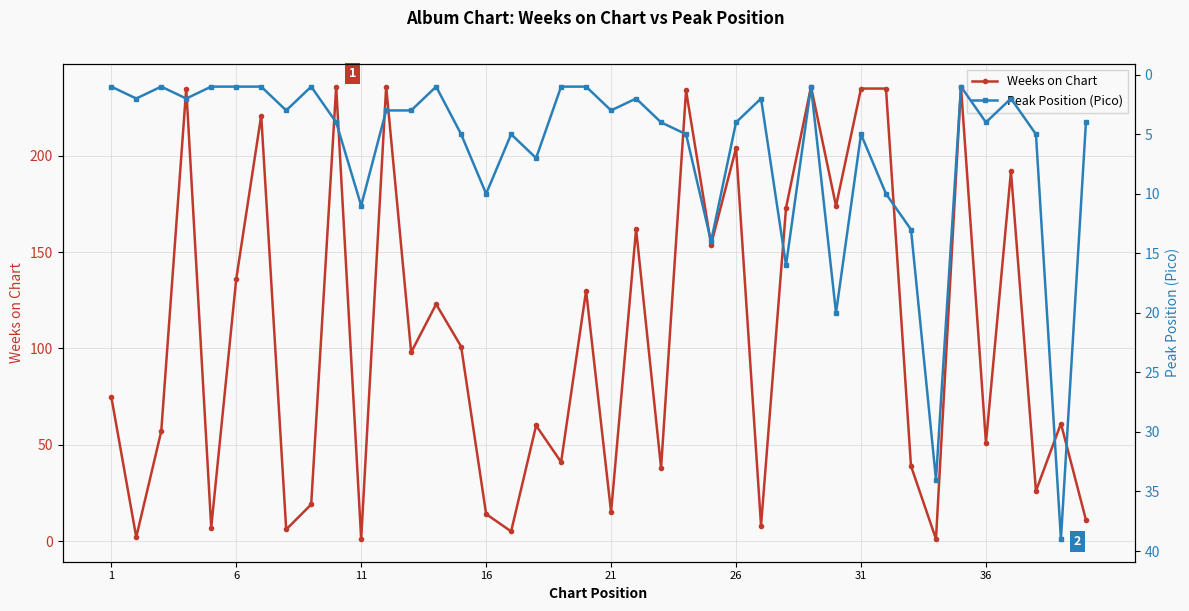

What is the highest value of the Weeks on Chart series?

236